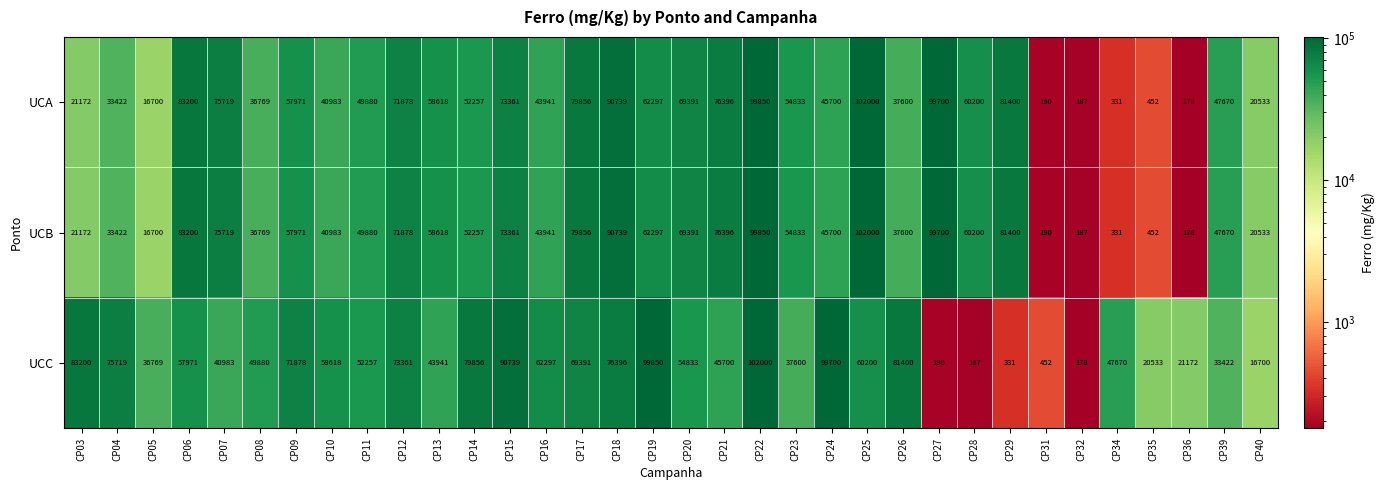

Rank the categories by UCB value from lowest to highest.

CP36, CP32, CP31, CP34, CP35, CP05, CP40, CP03, CP04, CP08, CP26, CP10, CP16, CP24, CP39, CP11, CP14, CP23, CP09, CP13, CP28, CP19, CP20, CP12, CP15, CP07, CP21, CP17, CP29, CP06, CP18, CP27, CP22, CP25